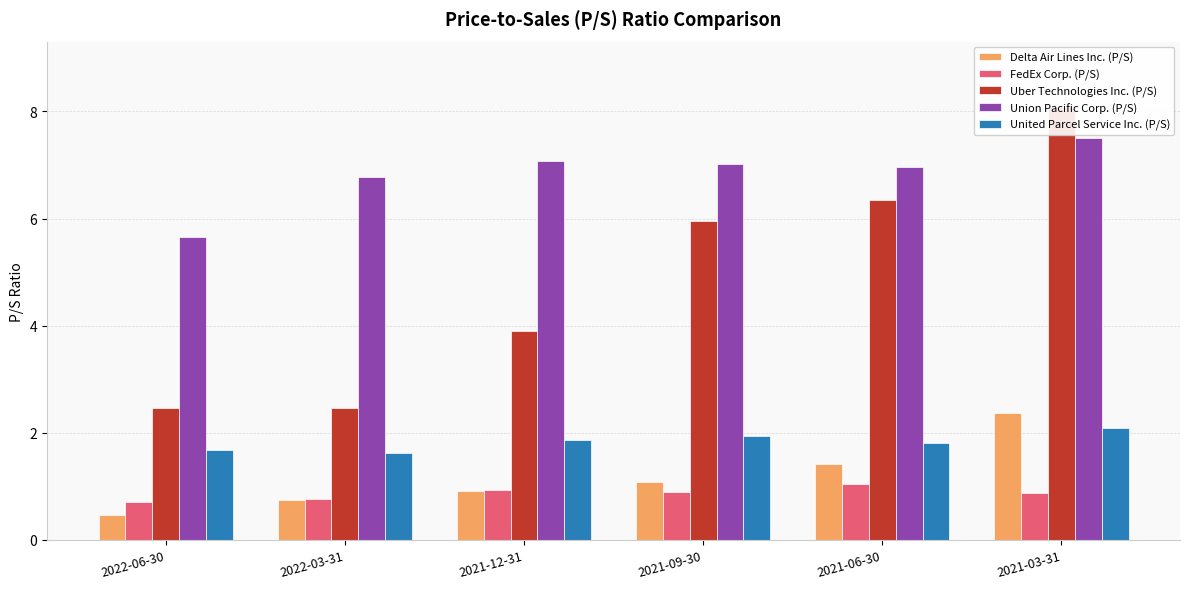

What is the spread (max minus min) of values at 2022-06-30?

5.2